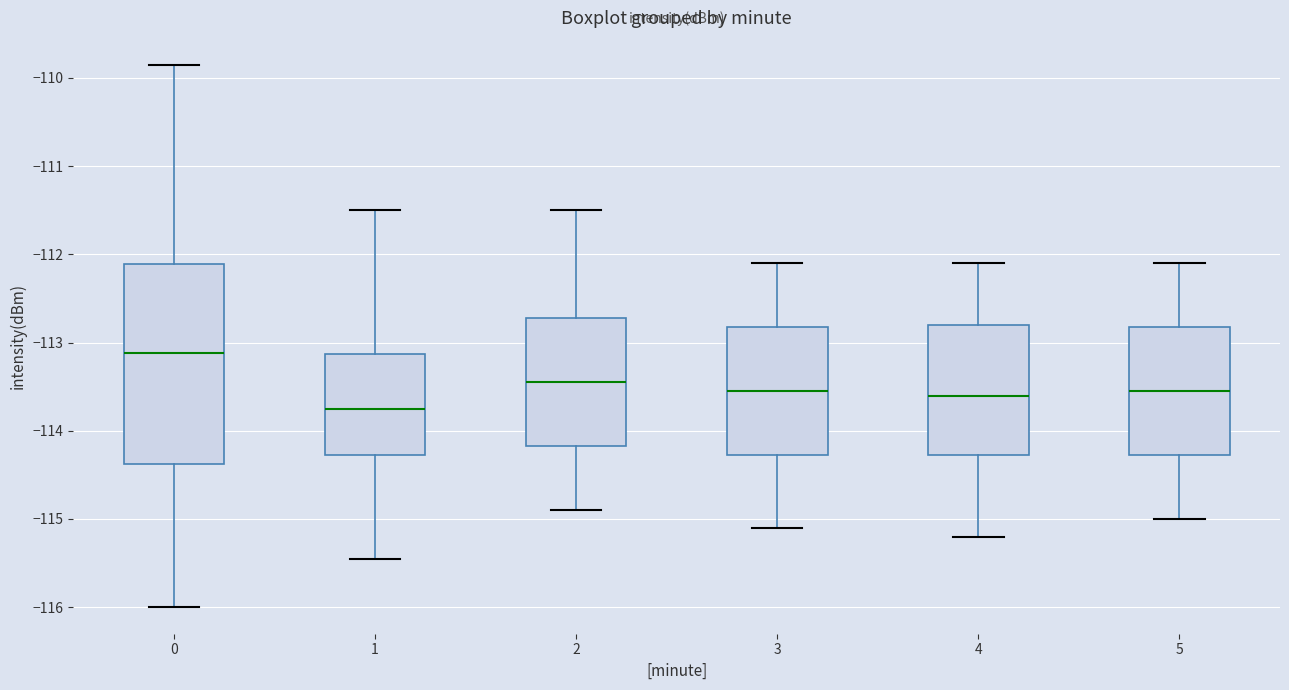

Which box's median line is the highest?

0